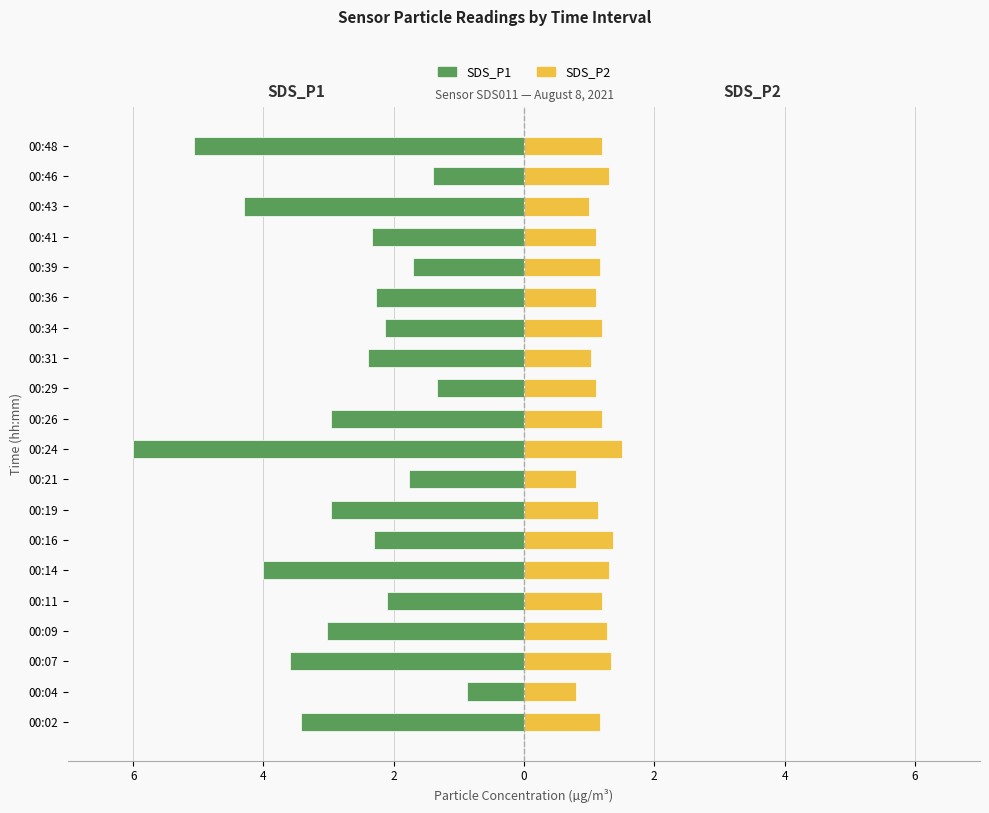

Read the SDS_P1 value at 00:04.

-0.9